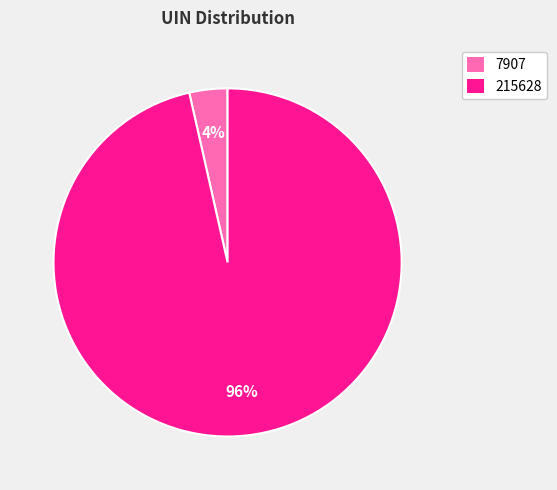

Does 7907 represent more than half of the total?

No